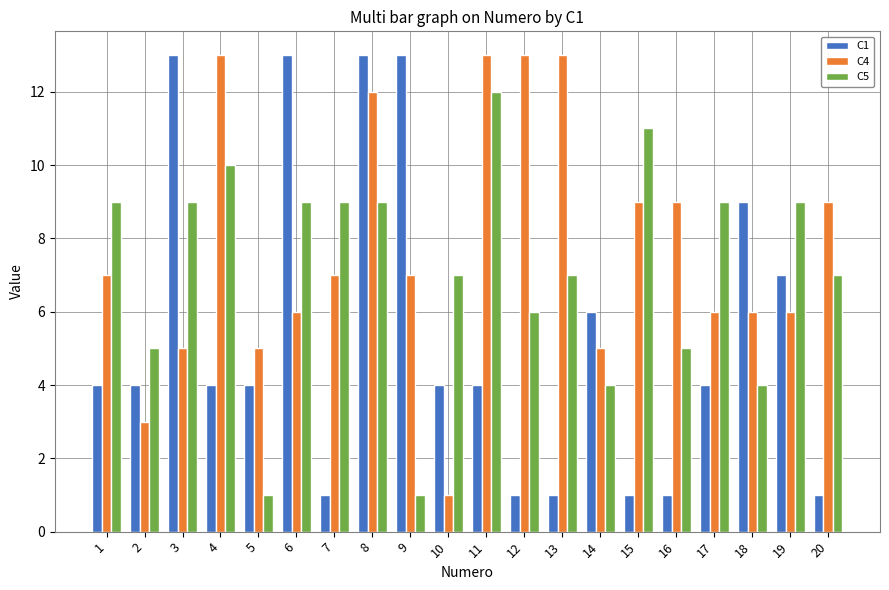

Is the value of C4 at 19 greater than the value of C1 at 8?

No